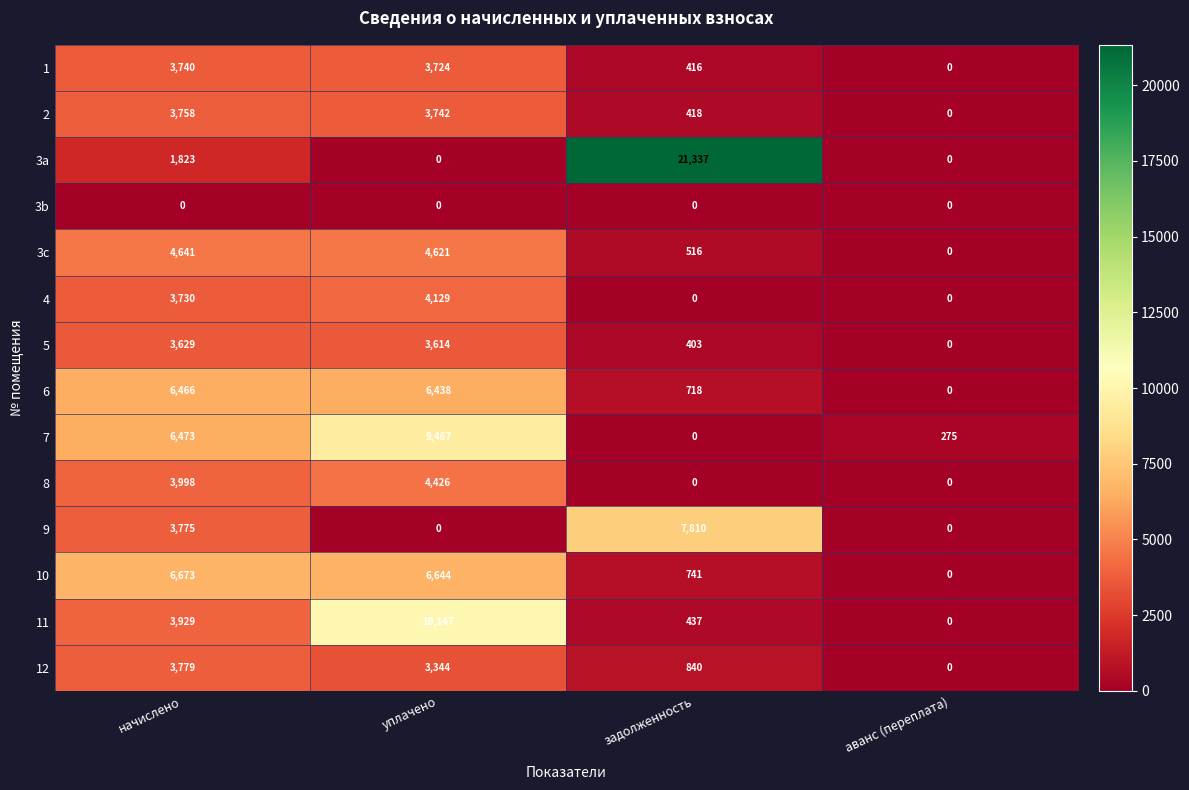

The 3c series shows 4621 at уплачено. True or false?

True